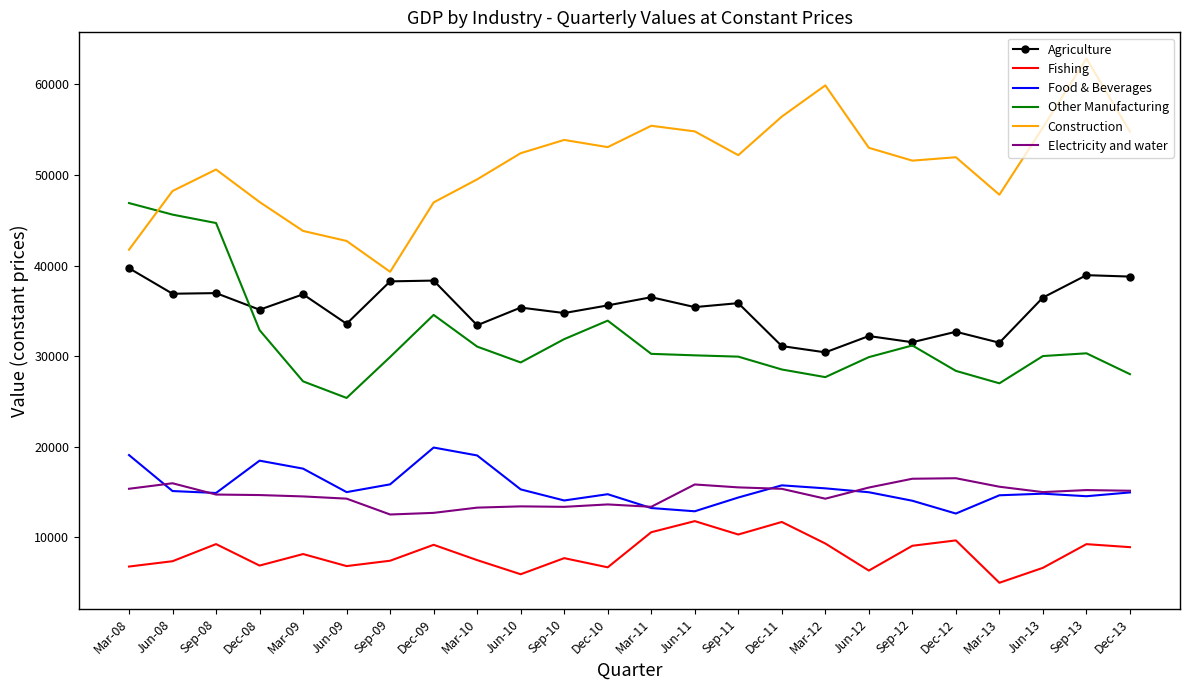

True or false: Agriculture and Construction cross at least once.

False